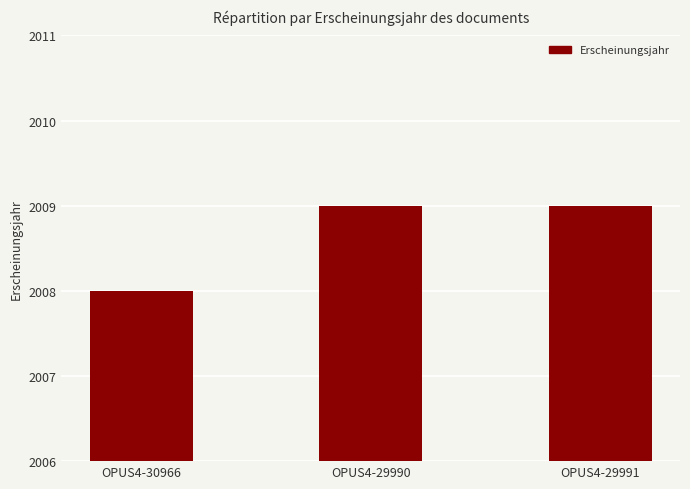

What position from the left is OPUS4-29990?

2